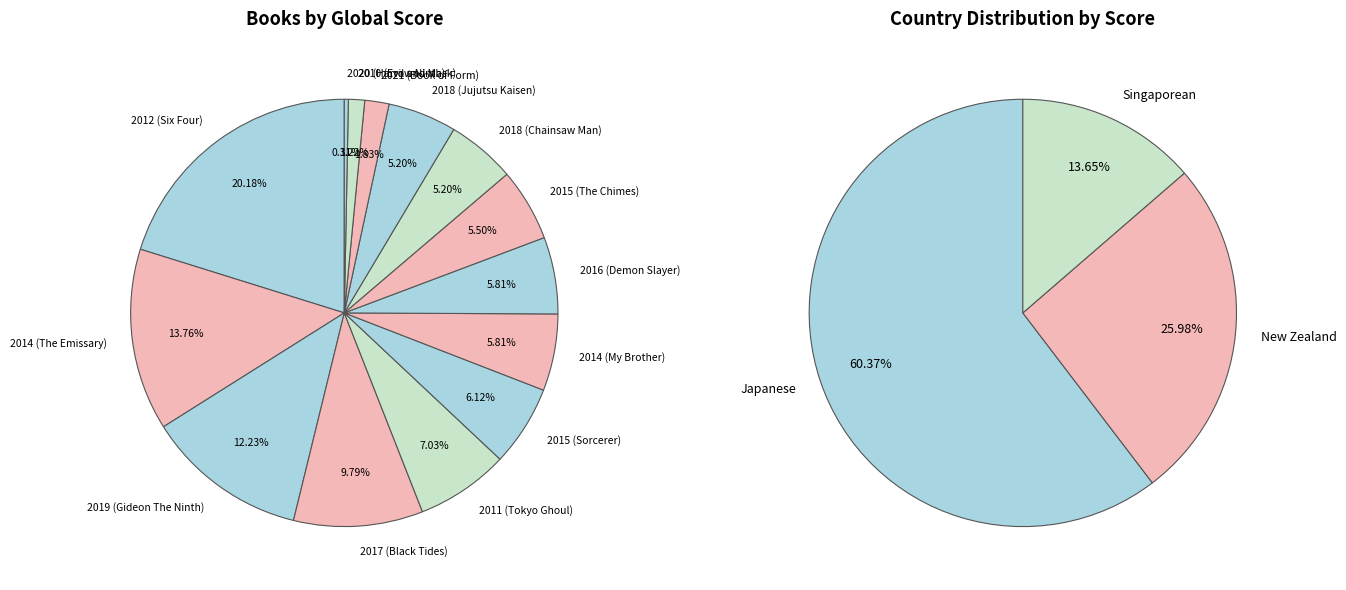

To the nearest percent, what is the difference between the largest and smallest slice percentages?

20%